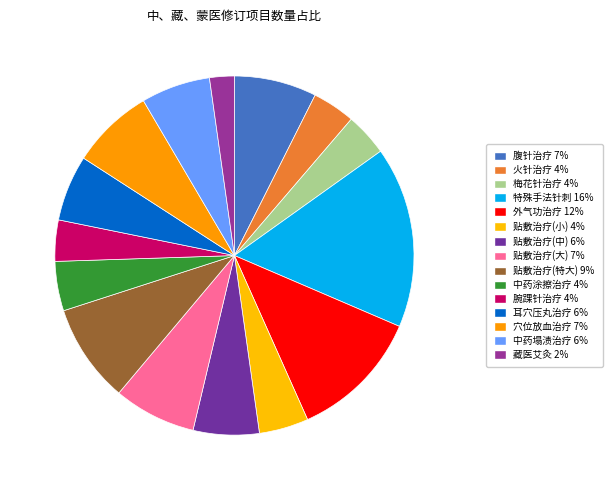

How many slices are in this pie chart?

15